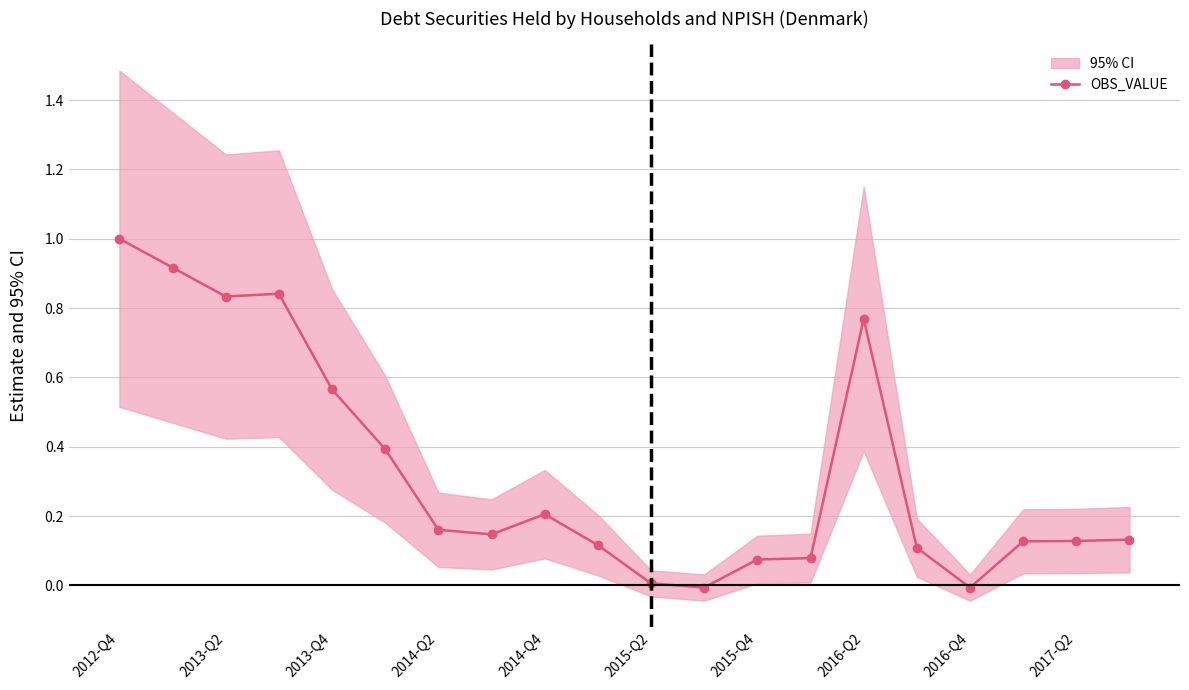

True or false: OBS_VALUE has a value of 1.4 at 2013-Q2.

False